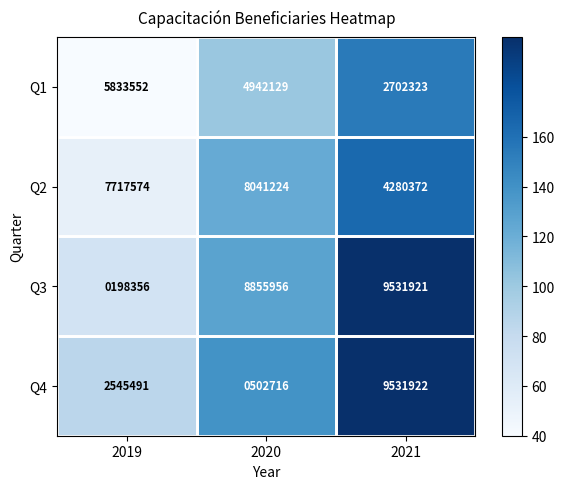

Count the number of data series in this chart.

4